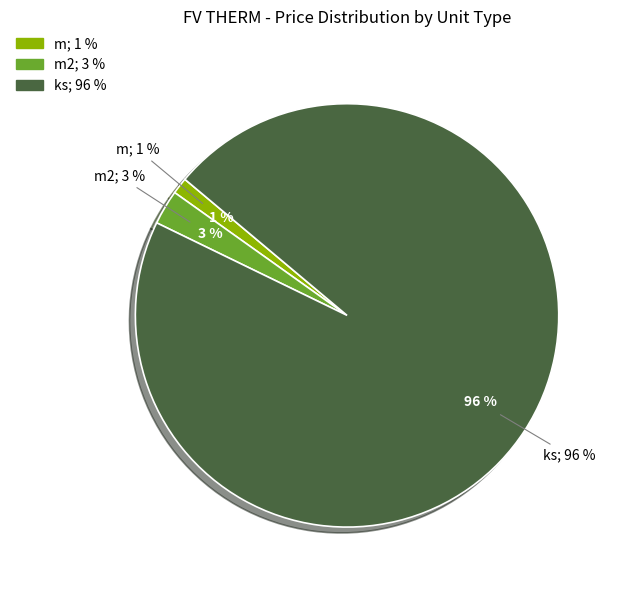

Does ks represent more than half of the total?

Yes